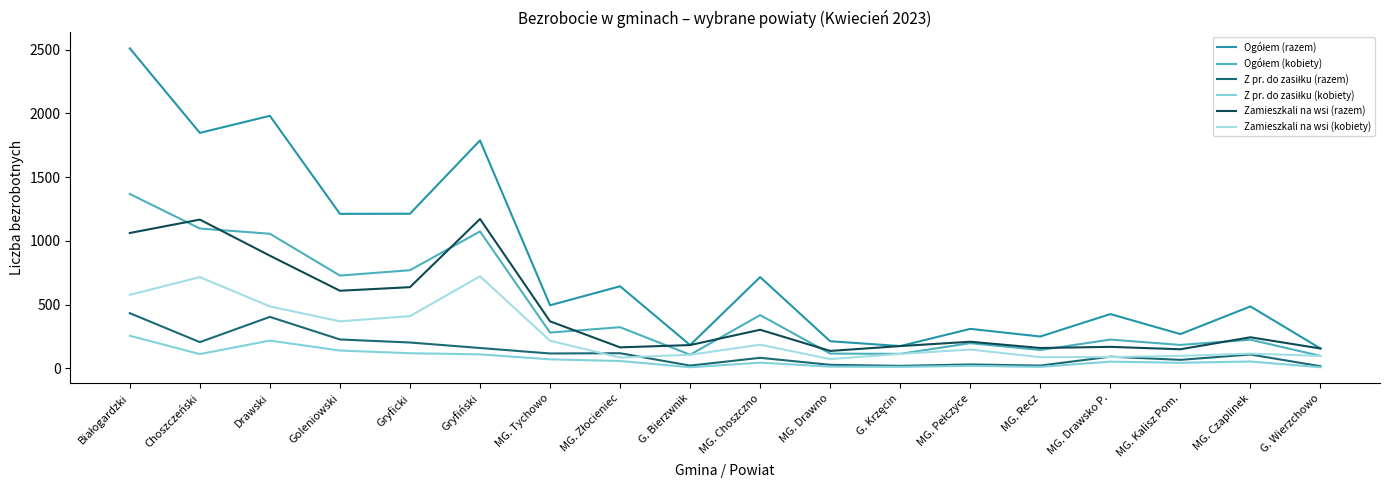

At Gryficki, list the series in order from largest to smallest.

Ogółem (razem), Ogółem (kobiety), Zamieszkali na wsi (razem), Zamieszkali na wsi (kobiety), Z pr. do zasiłku (razem), Z pr. do zasiłku (kobiety)